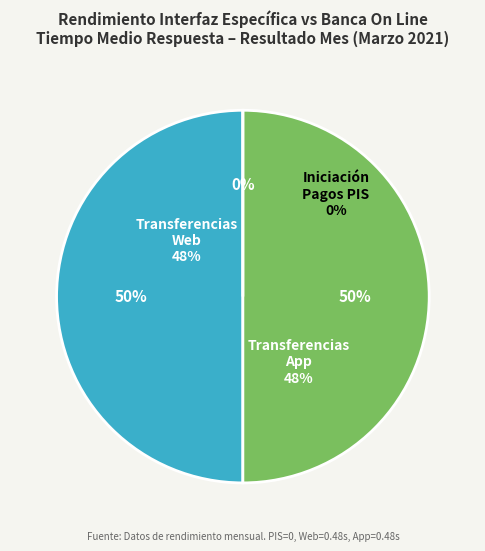

Is it true that Iniciación de Pagos PIS is 0% of the pie?

True